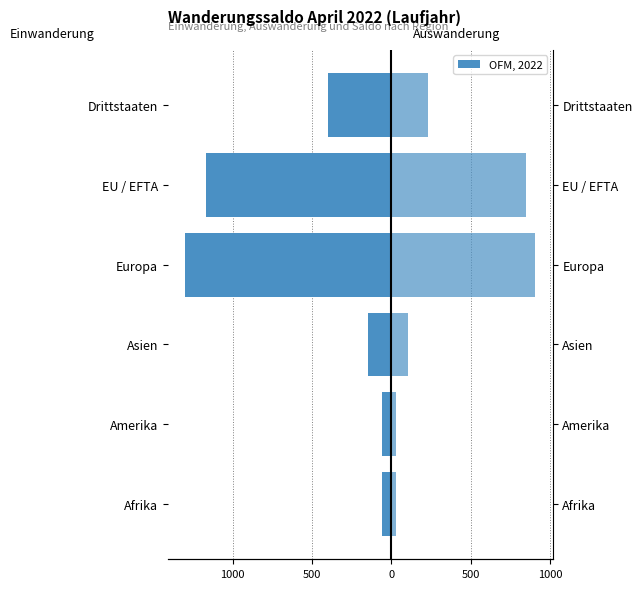

What is the minimum value shown in the chart?

-1298